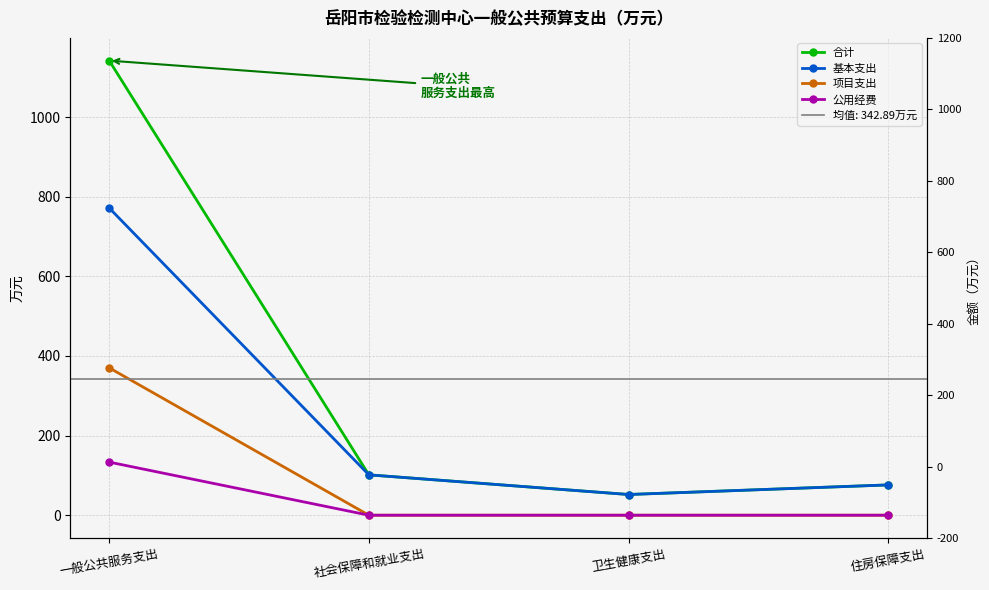

At which label does 公用经费 reach its minimum?

社会保障和就业支出